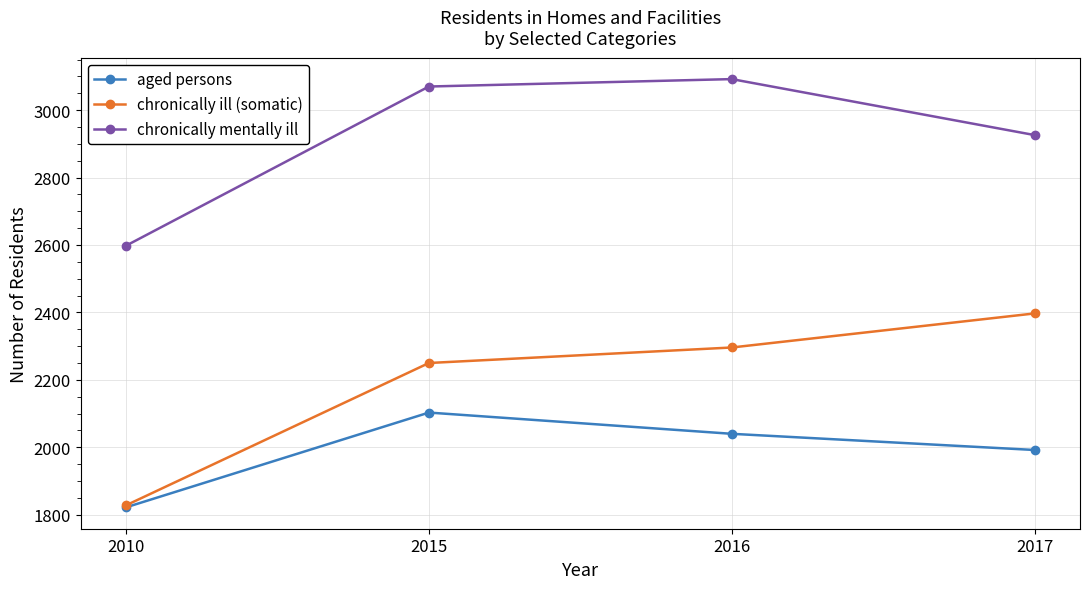

True or false: chronically ill (somatic) has a value of 3714 at 2017.

False